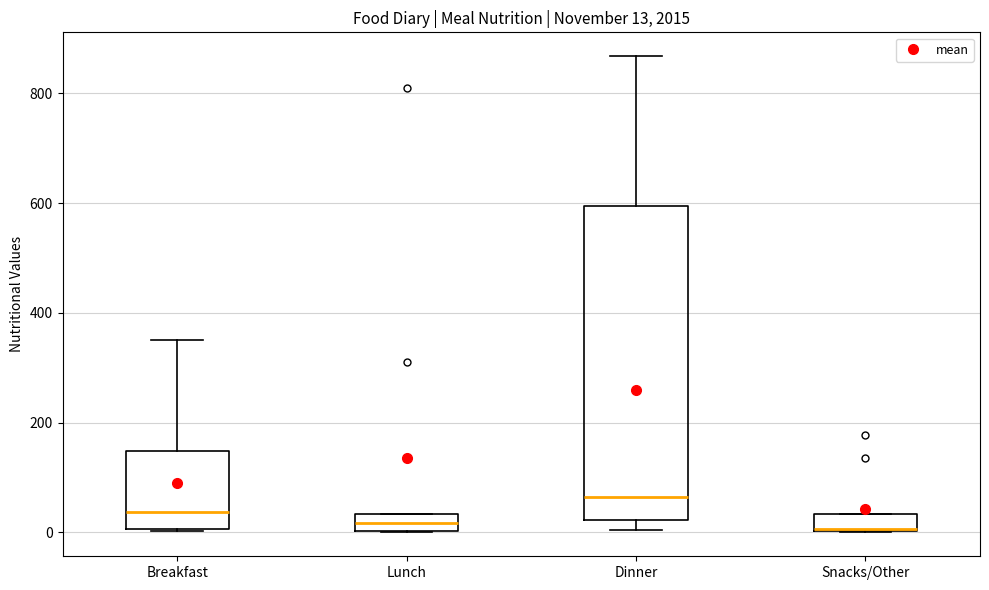

Comparing the boxes themselves (not the whiskers), which one is the tallest?

Dinner